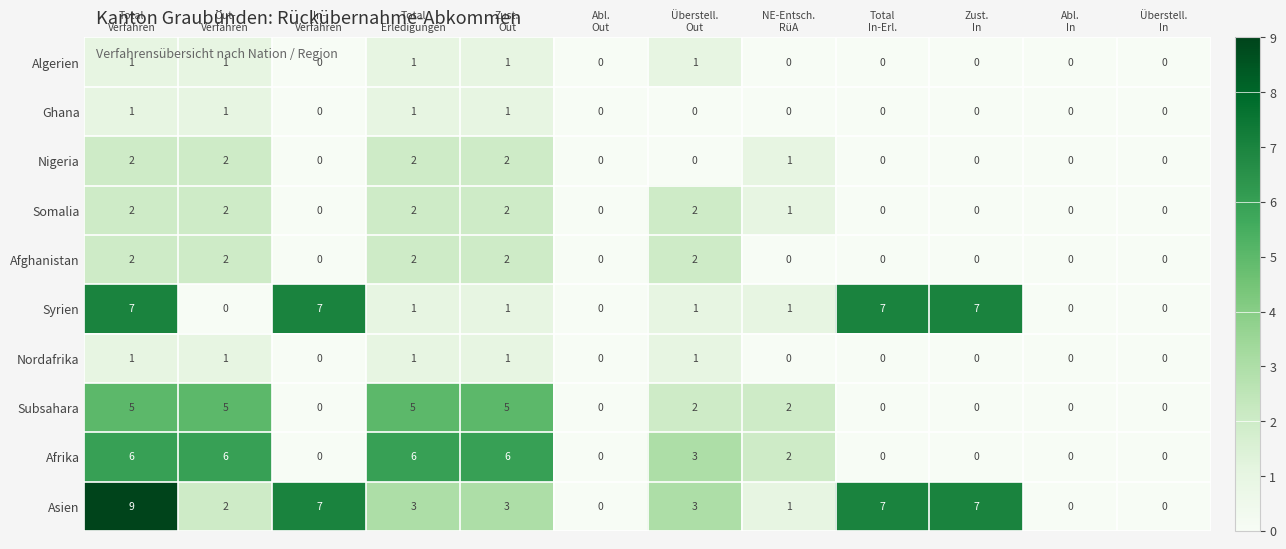

What is the difference between the second highest and minimum values in the Afrika series?

6